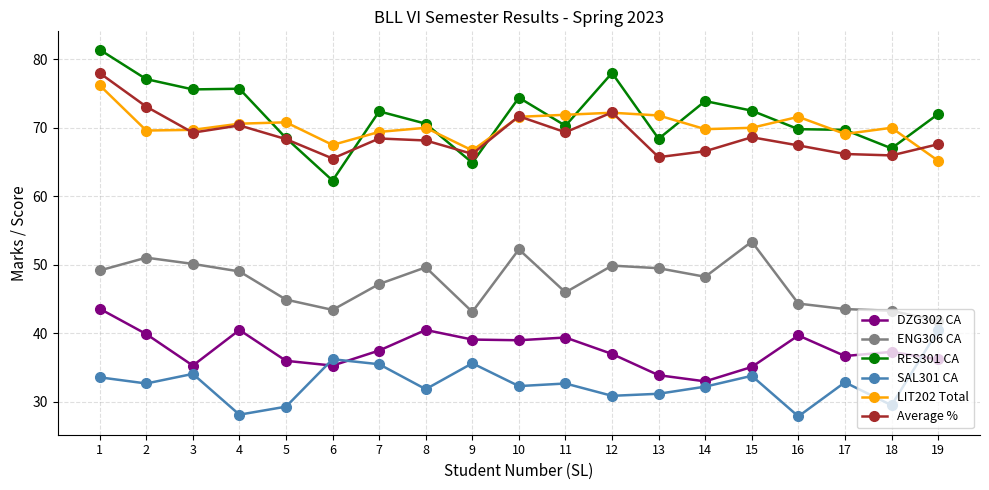

Which series has the largest total across all categories?

RES301 CA